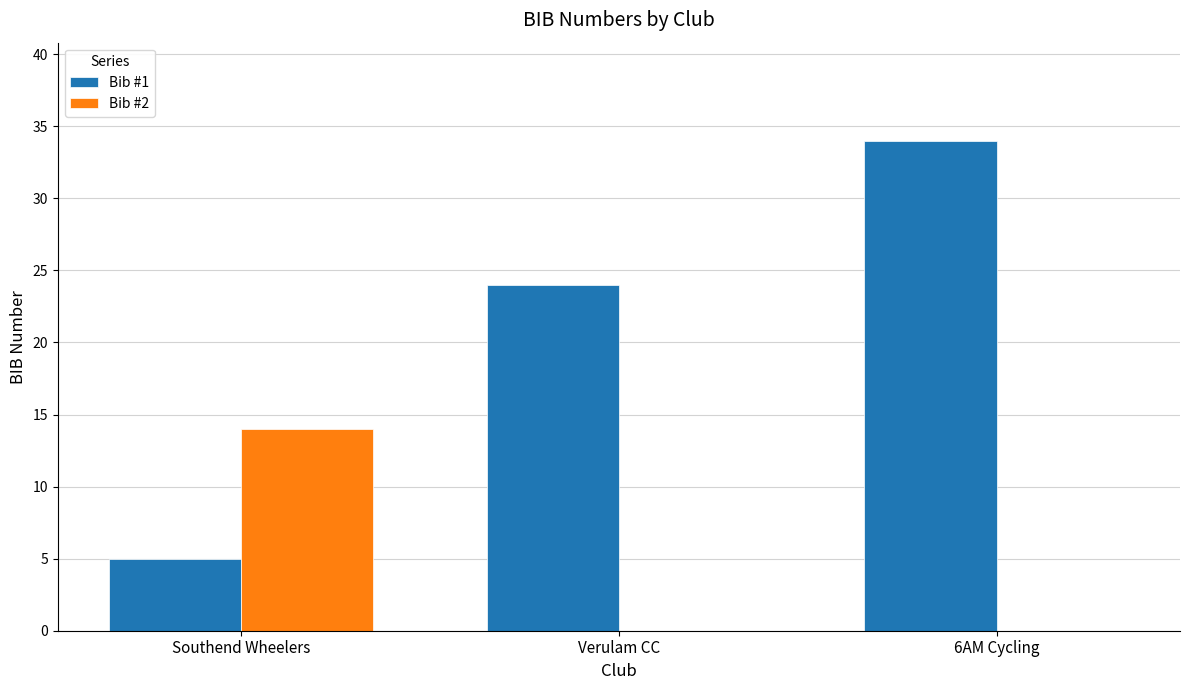

Which series has the largest total across all categories?

Bib #1